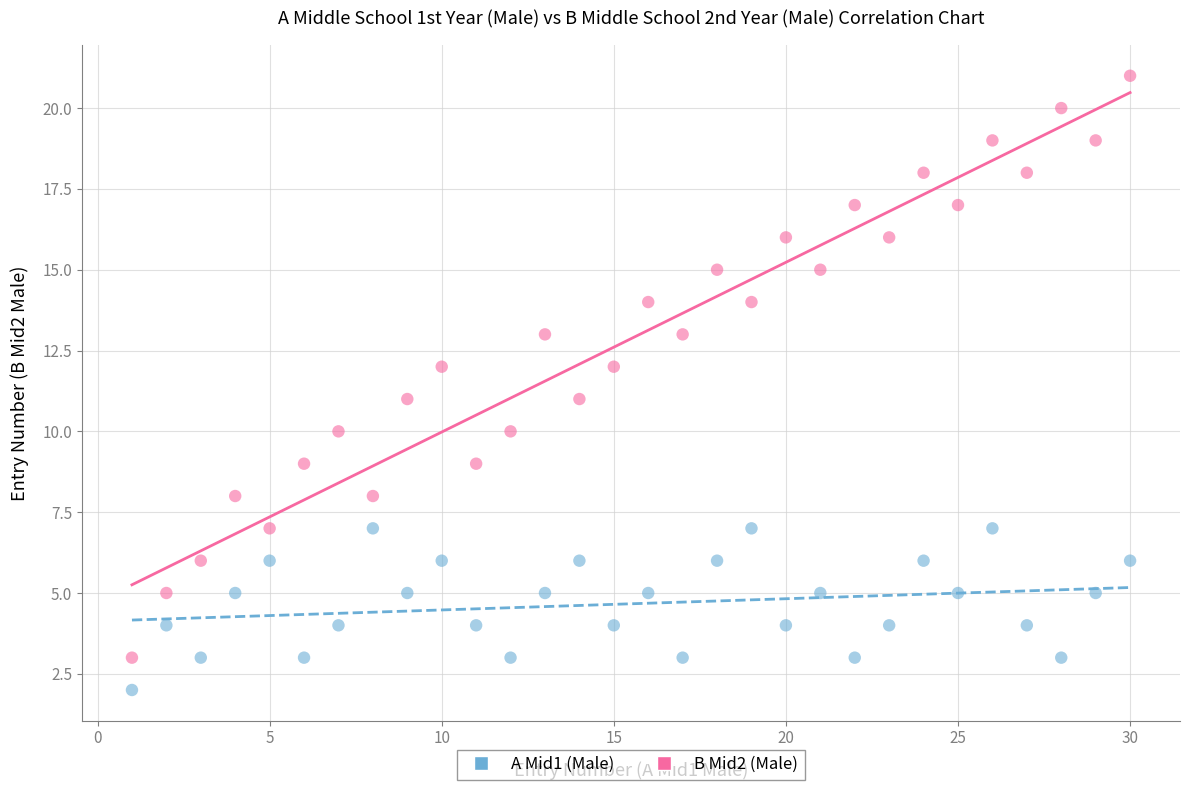

Across all data points, what is the range of X values (max minus min)?

29